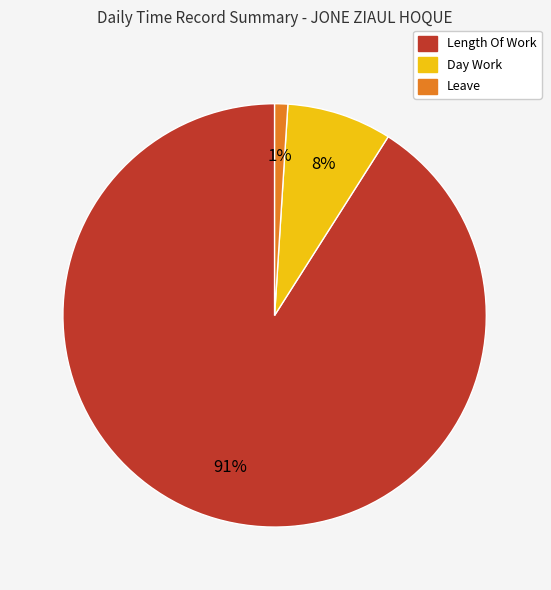

To the nearest percent, what is the difference between the largest and smallest slice percentages?

90%